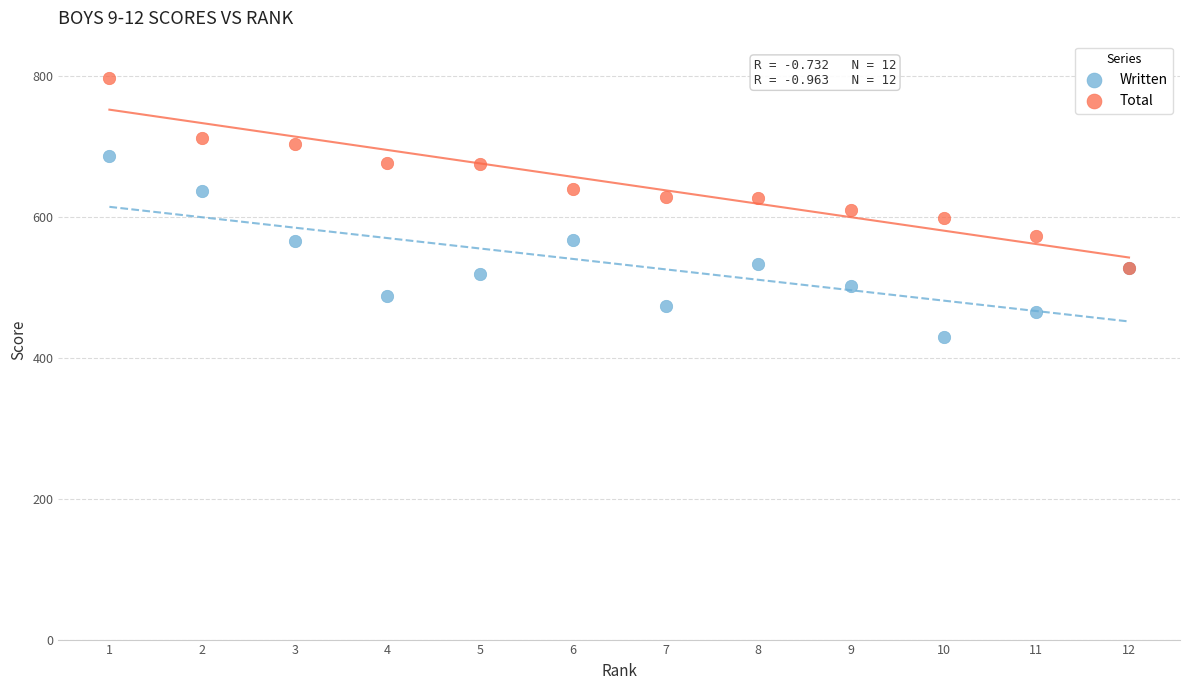

Which series reaches the minimum Y coordinate?

Written